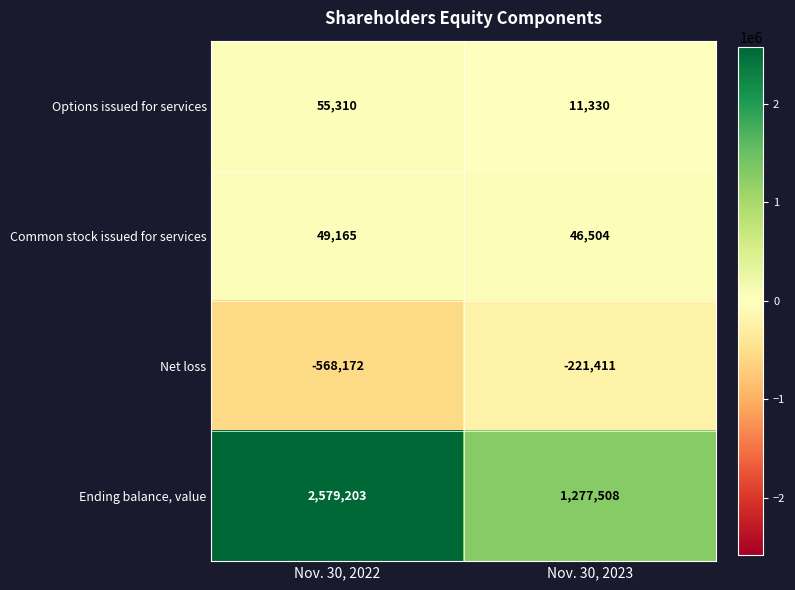

At which category does the chart reach its minimum across all series?

Nov. 30, 2022